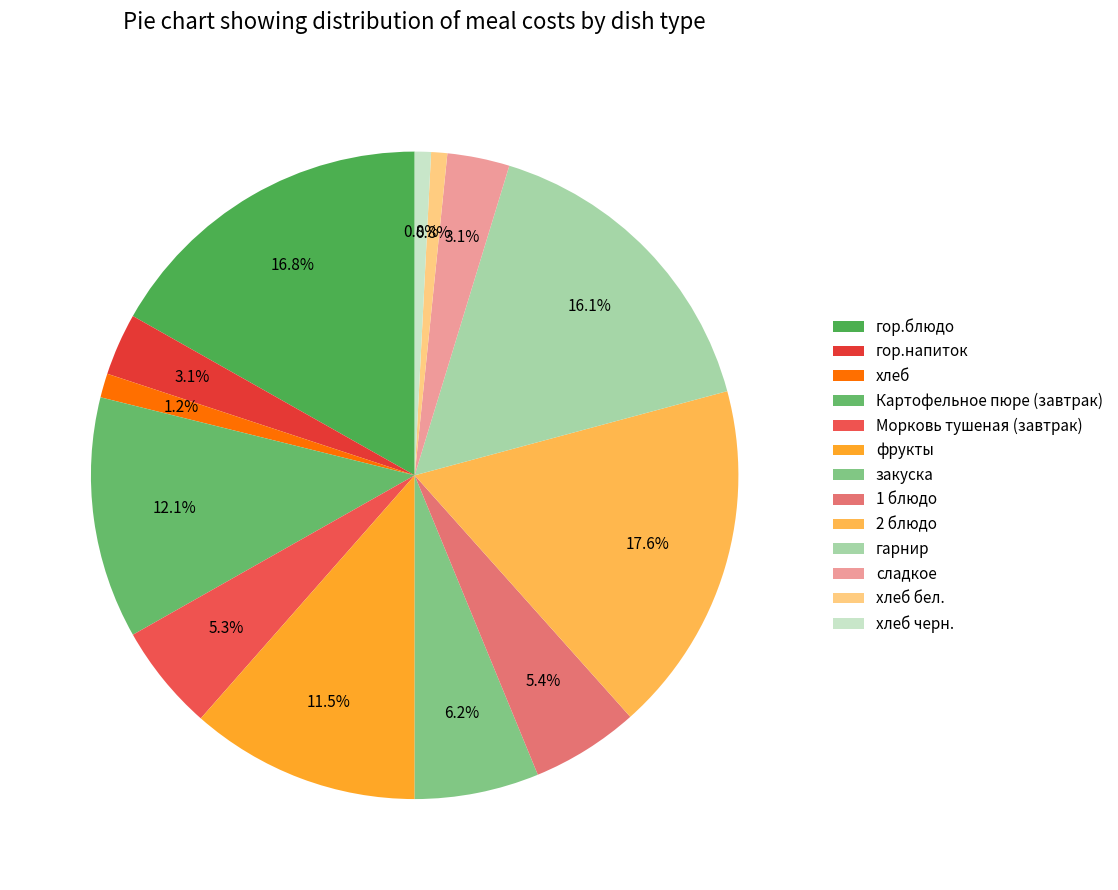

Is хлеб черн. the majority of the pie?

No